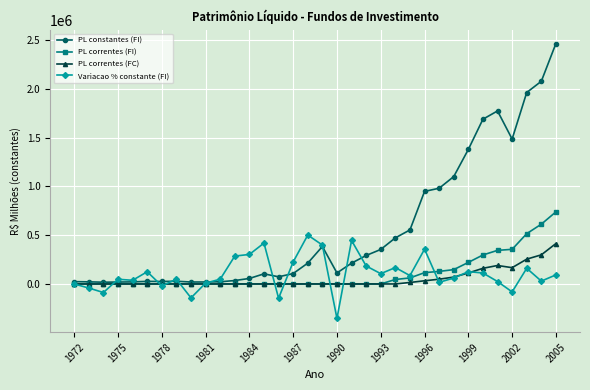

What are all the series names shown in the legend?

PL constantes (FI), PL correntes (FI), PL correntes (FC), Variacao % constante (FI)